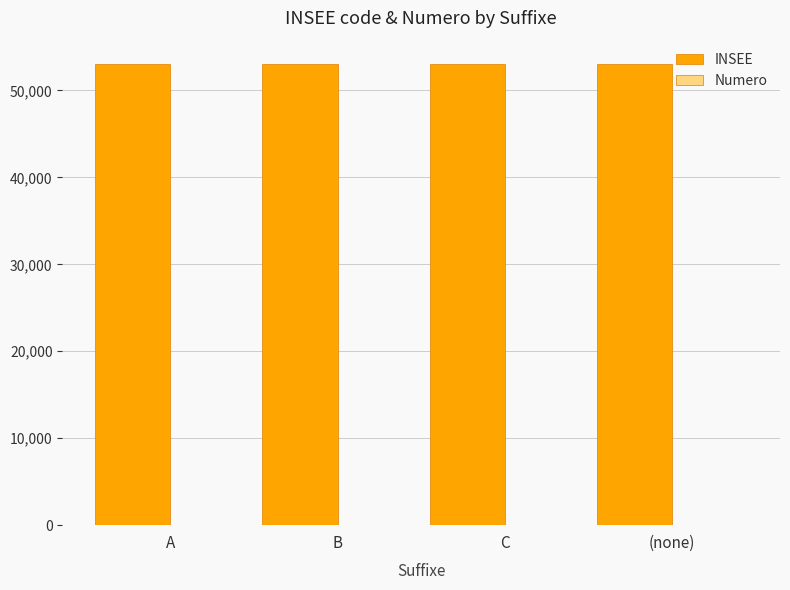

What is the maximum value for INSEE?

53072